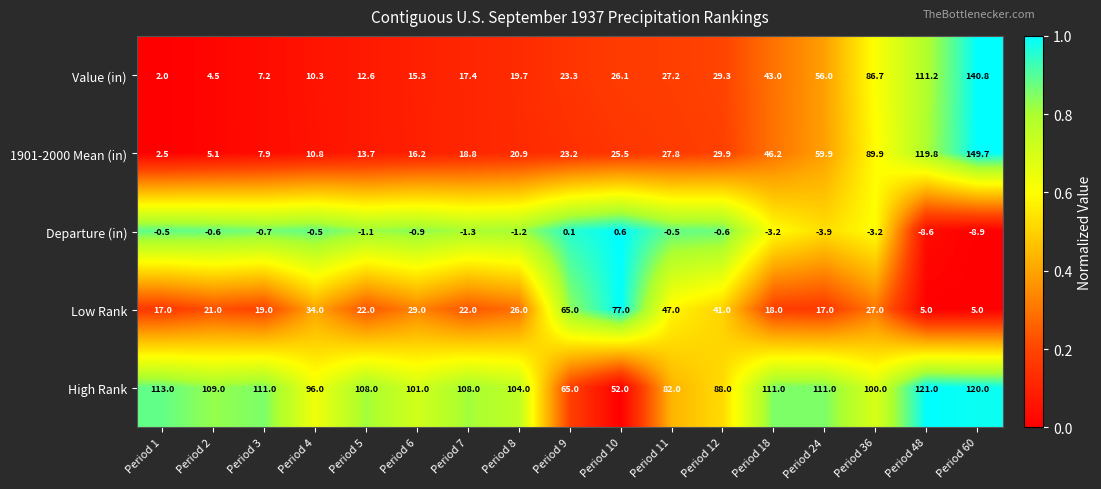

Which series has the largest range (max minus min)?

1901-2000 Mean (in)